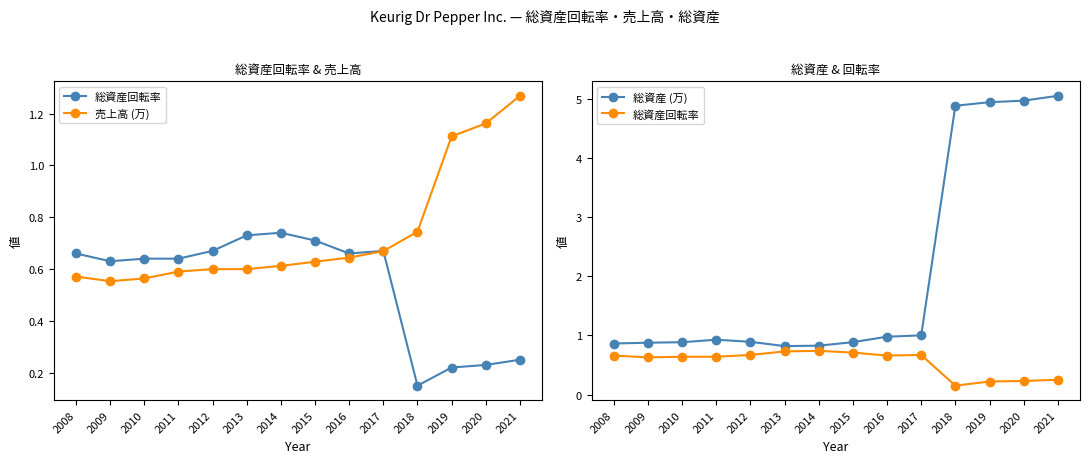

True or false: 総資産回転率 has a value of 0.1 at 2018.

True